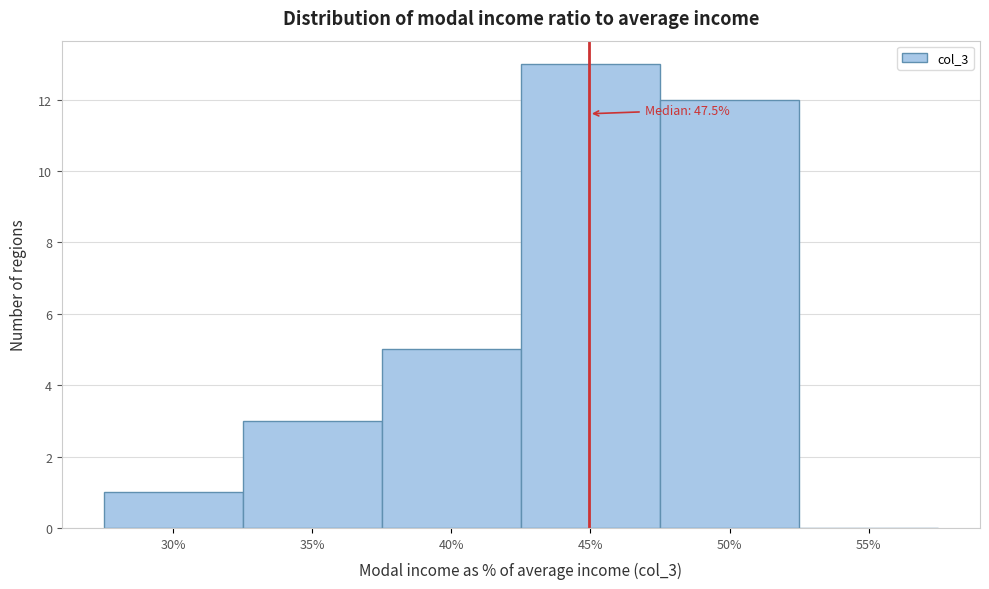

Reading right to left, transcribe all the data shown in this chart.

55%=0	50%=12	45%=13	40%=5	35%=3	30%=1